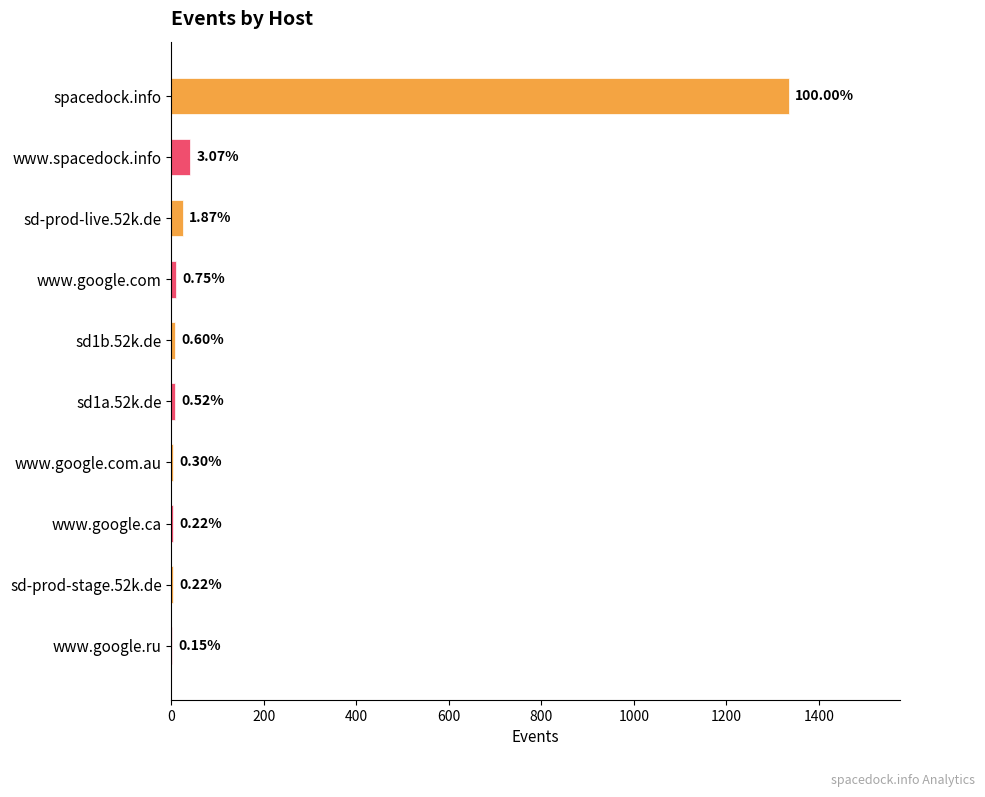

True or false: the data shows 6 at www.google.com.au.

False